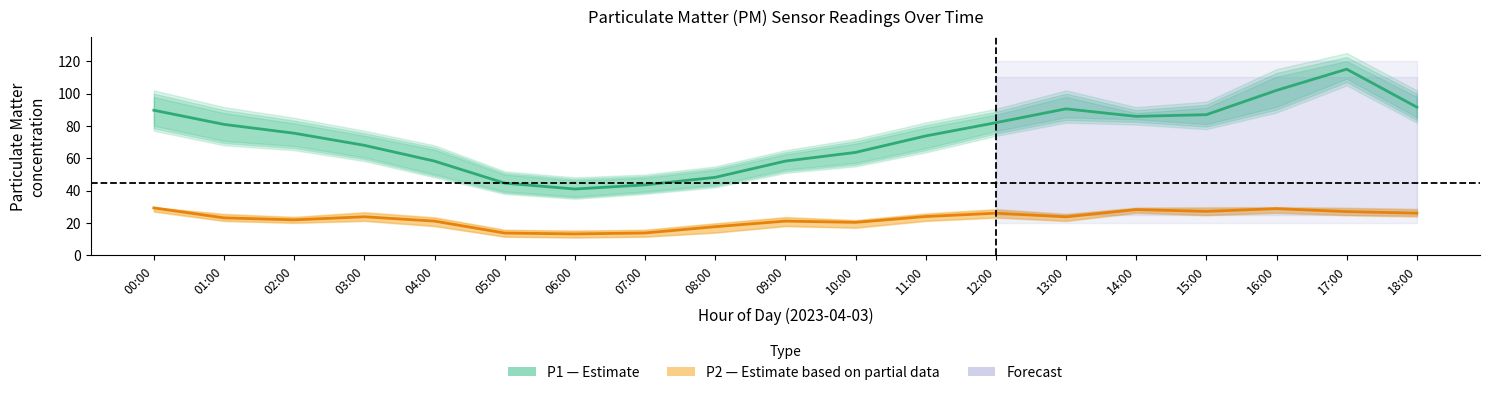

Does the chart display data point markers on the line(s)?

No